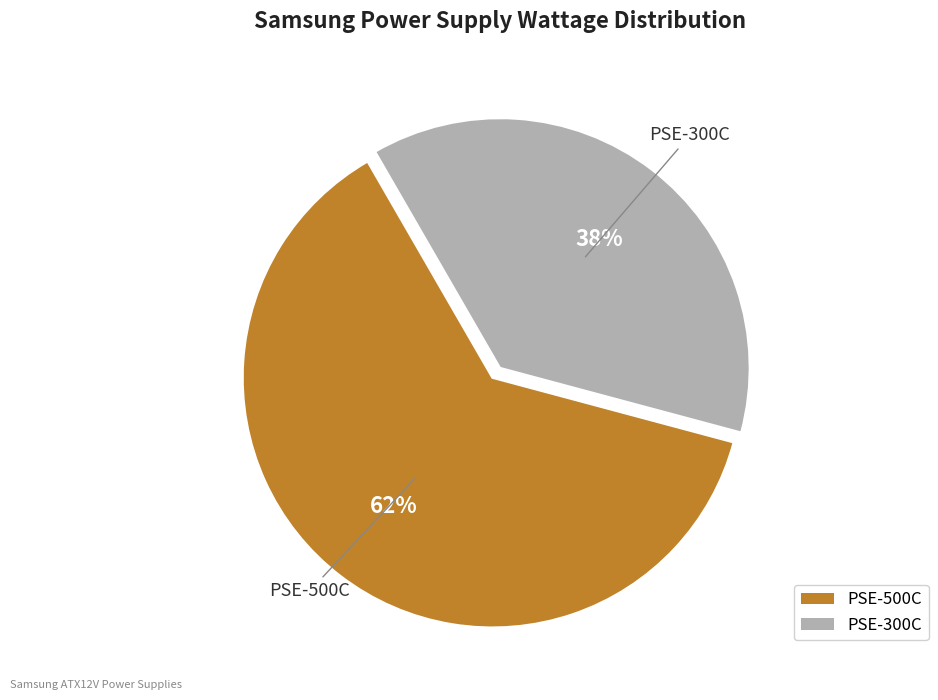

Which slice represents more than half of the pie?

PSE-500C